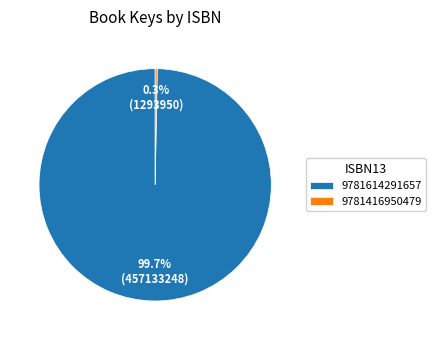

To the nearest percent, what is the combined percentage of 9781416950479 and 9781614291657?

100%